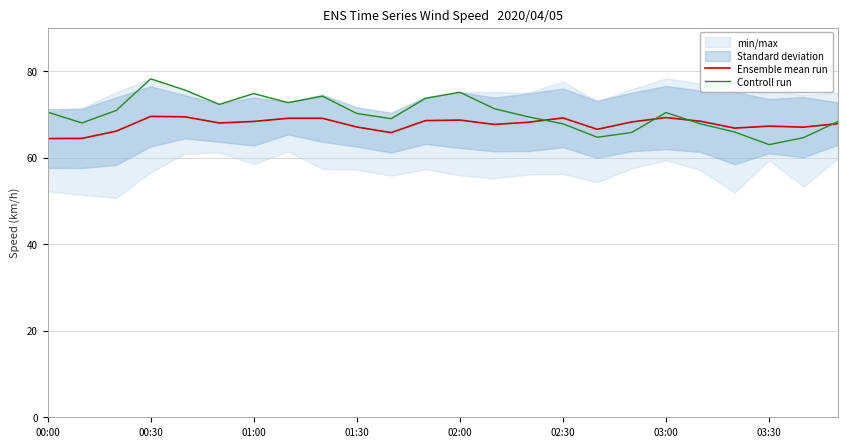

What position from the right is 19?

5